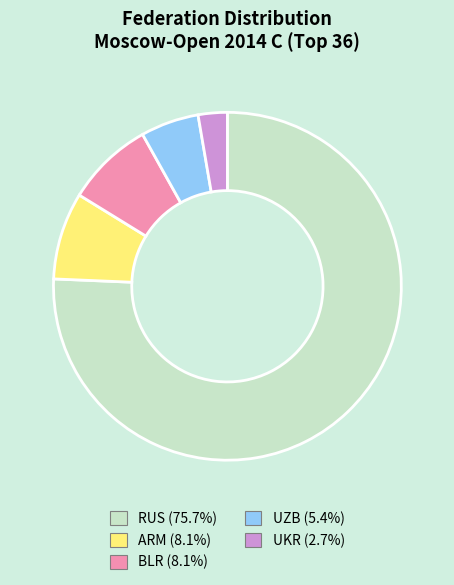

Does RUS account for over 50% of the chart?

Yes